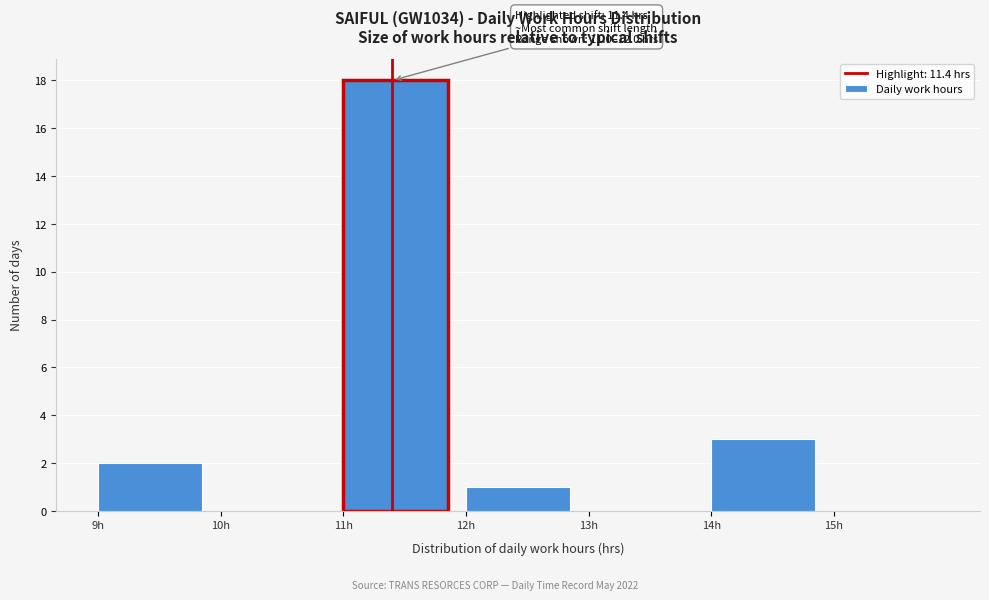

Which range on the x-axis has the tallest bar?

11 to 12